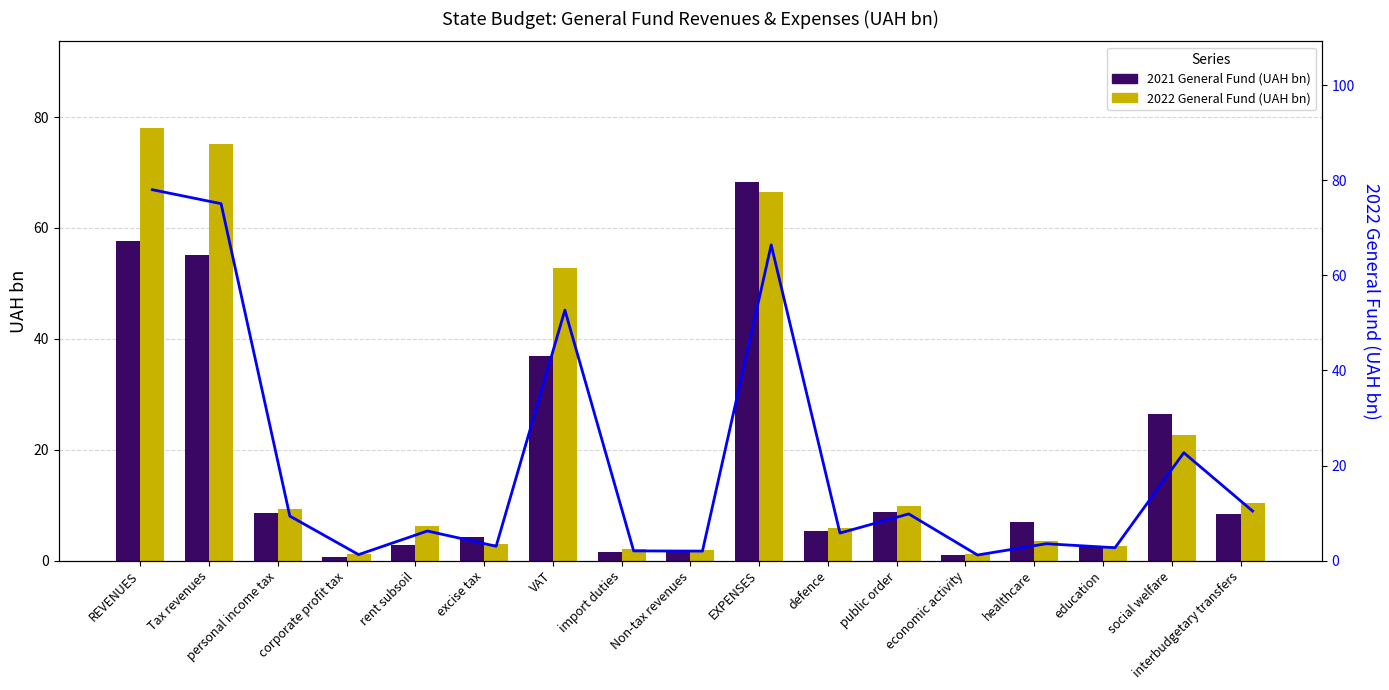

Reading left to right, list all the values displayed in this chart.

2021 General Fund (UAH bn): 57.6	55.1	8.6	0.7	2.8	4.2	36.8	1.5	1.6	68.3	5.4	8.8	1.1	7.0	2.5	26.5	8.4
2022 General Fund (UAH bn): 78.0	75.1	9.4	1.3	6.2	3.0	52.7	2.0	2.0	66.4	5.8	9.8	1.2	3.5	2.7	22.7	10.4
2022 GF trend: 78.0	75.1	9.4	1.3	6.2	3.0	52.7	2.0	2.0	66.4	5.8	9.8	1.2	3.5	2.7	22.7	10.4